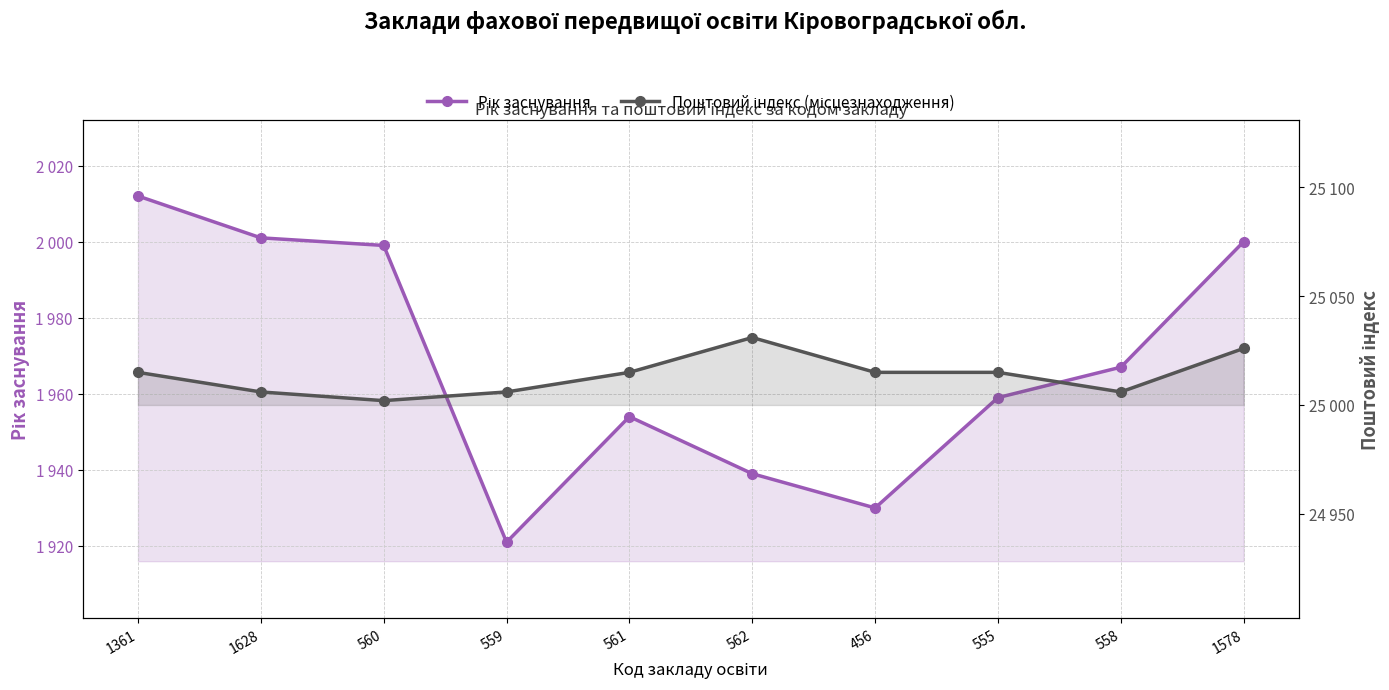

How many data points does each series have?

10